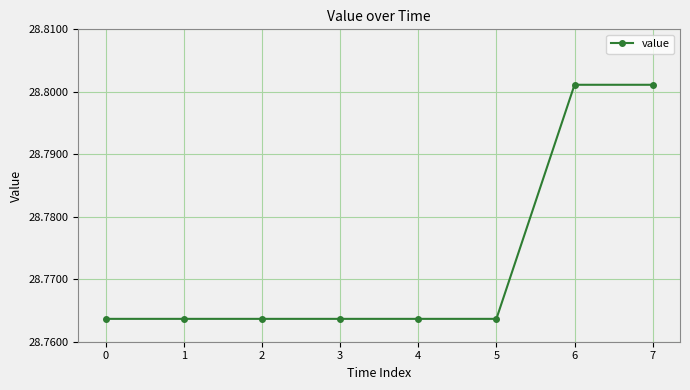

How many lines are shown in the chart?

1